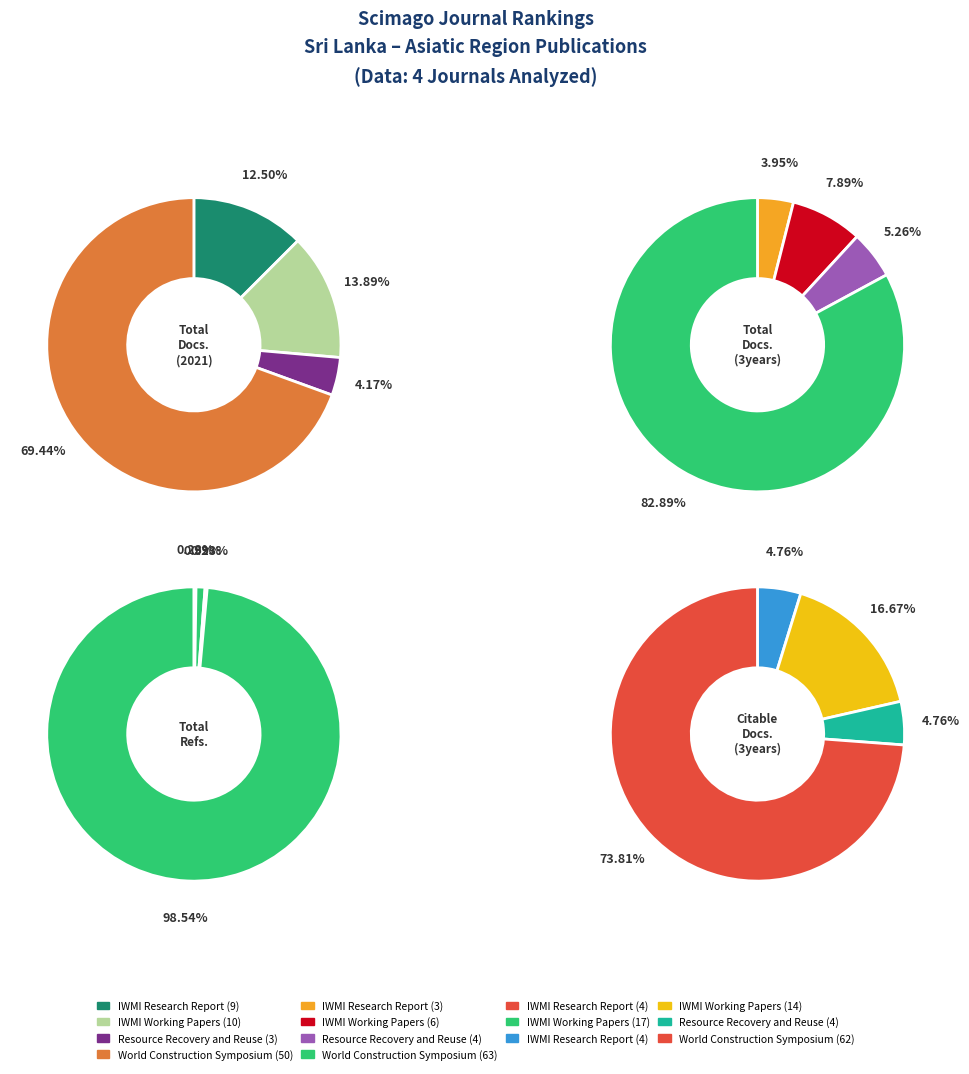

To the nearest percent, what is the difference between the World Construction Symposium and IWMI Research Report slice percentages?

98%